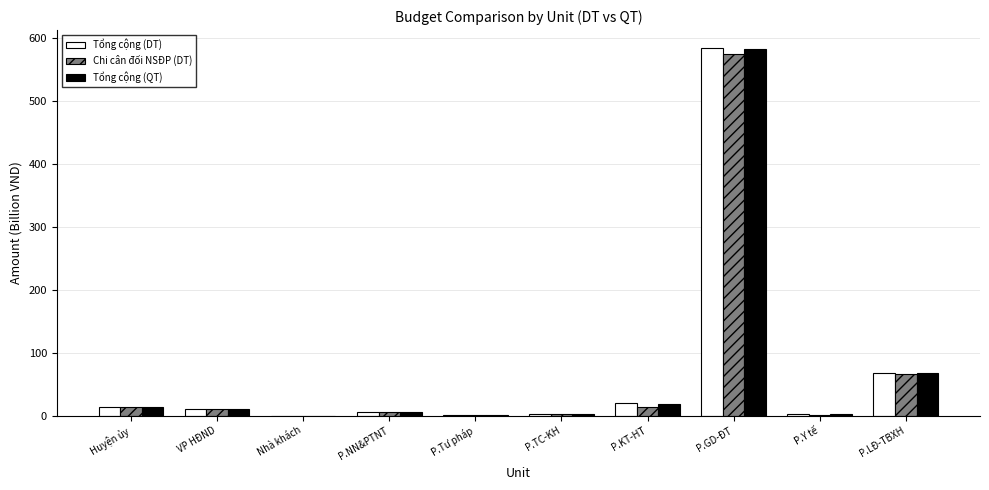

What is the highest value of the Tổng cộng (QT) series?

583.0